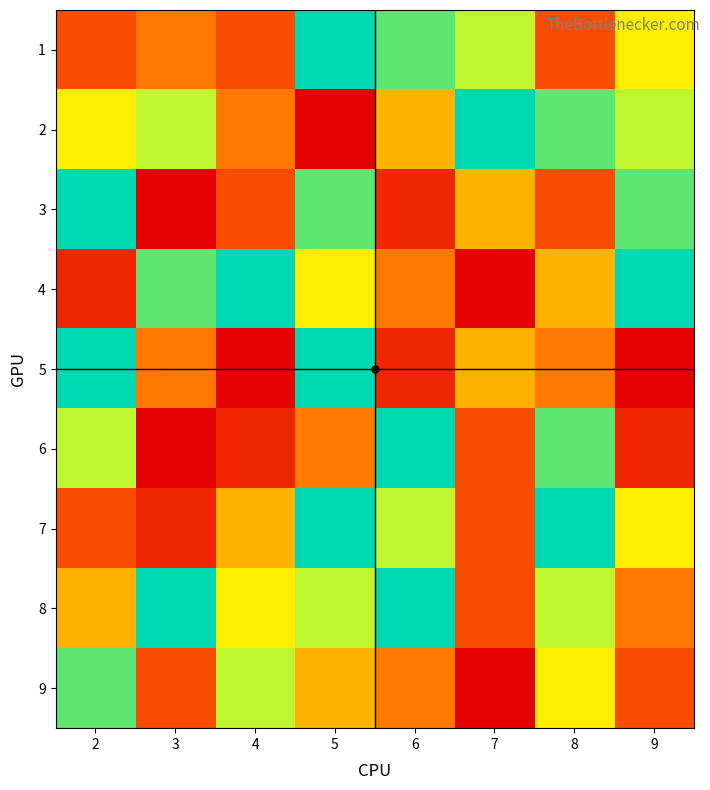

What is the spread (max minus min) of values at 4?

8